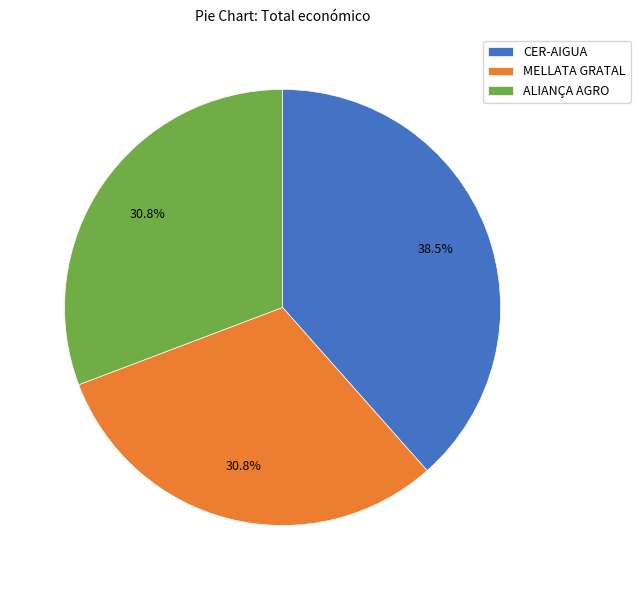

Which has a higher value, CER-AIGUA or MELLATA GRATAL?

CER-AIGUA